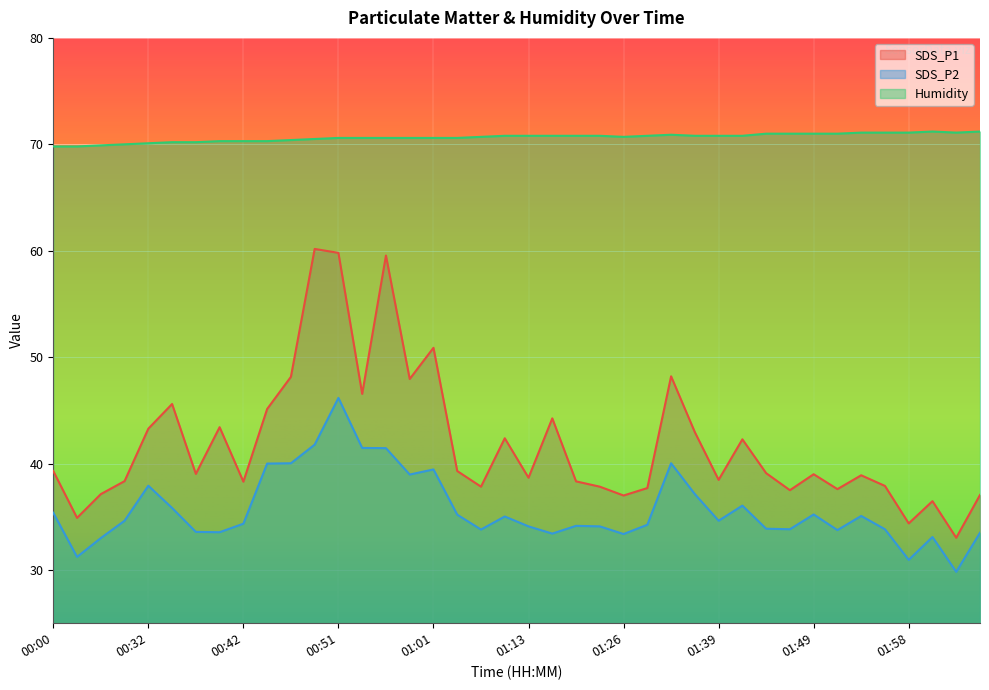

Rank the series by their maximum value, from lowest to highest.

SDS_P2, SDS_P1, Humidity